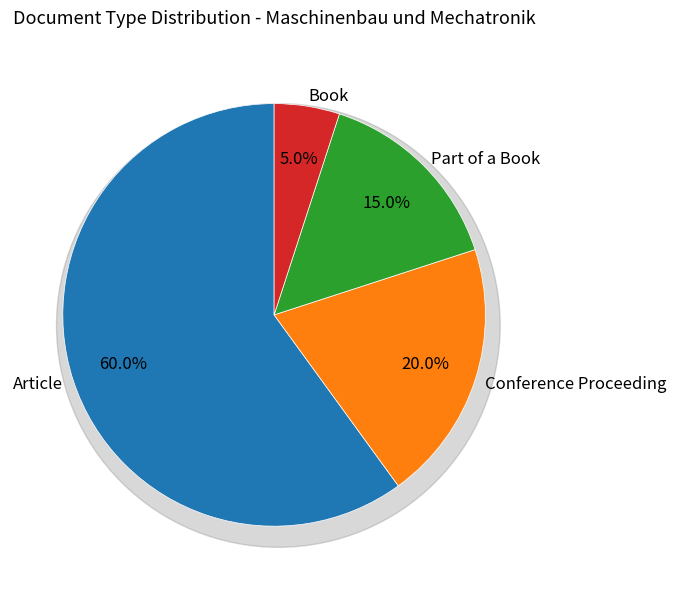

To the nearest percent, what percentage of the pie is Conference Proceeding?

20%